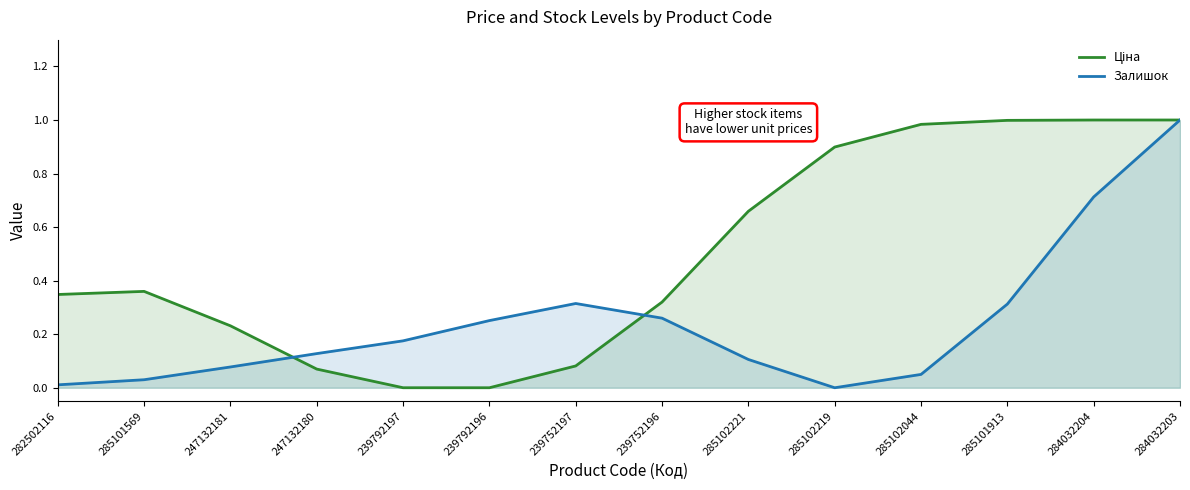

Is it true that Залишок equals 0.3 at 285101913?

True